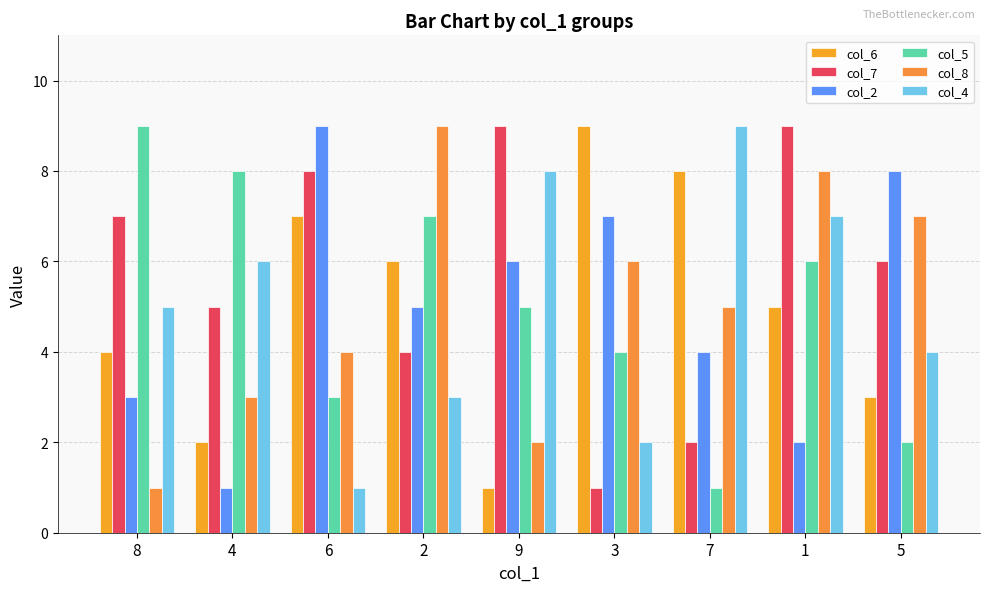

What is the difference between the second highest and second lowest values in the col_2 series?

6